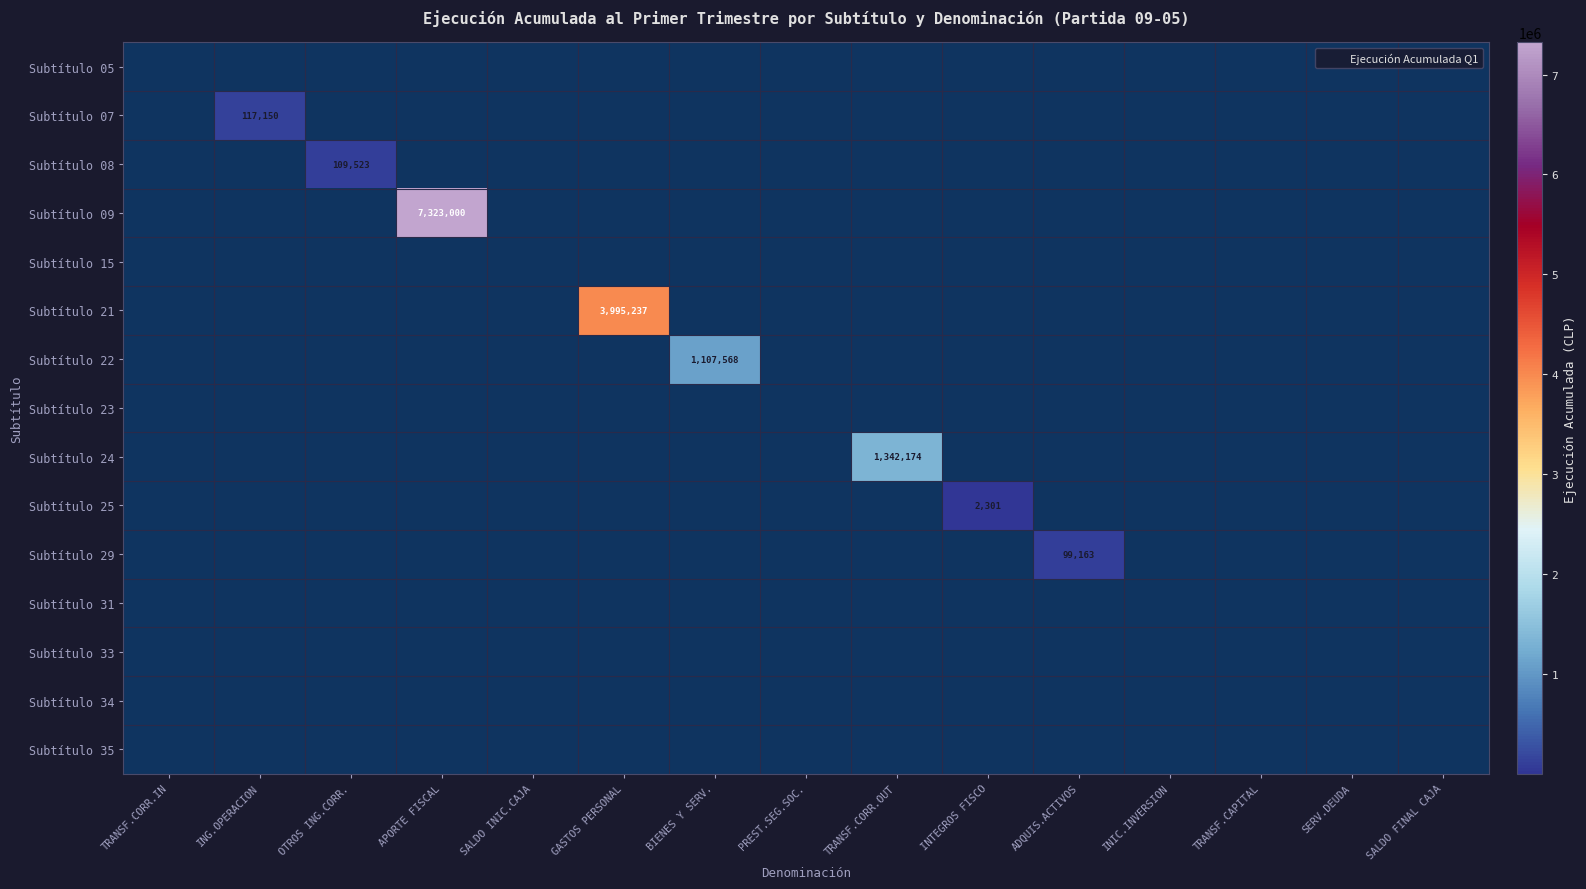

Which category has the highest value in the Subtítulo 24 series?

TRANSF.CORR.OUT